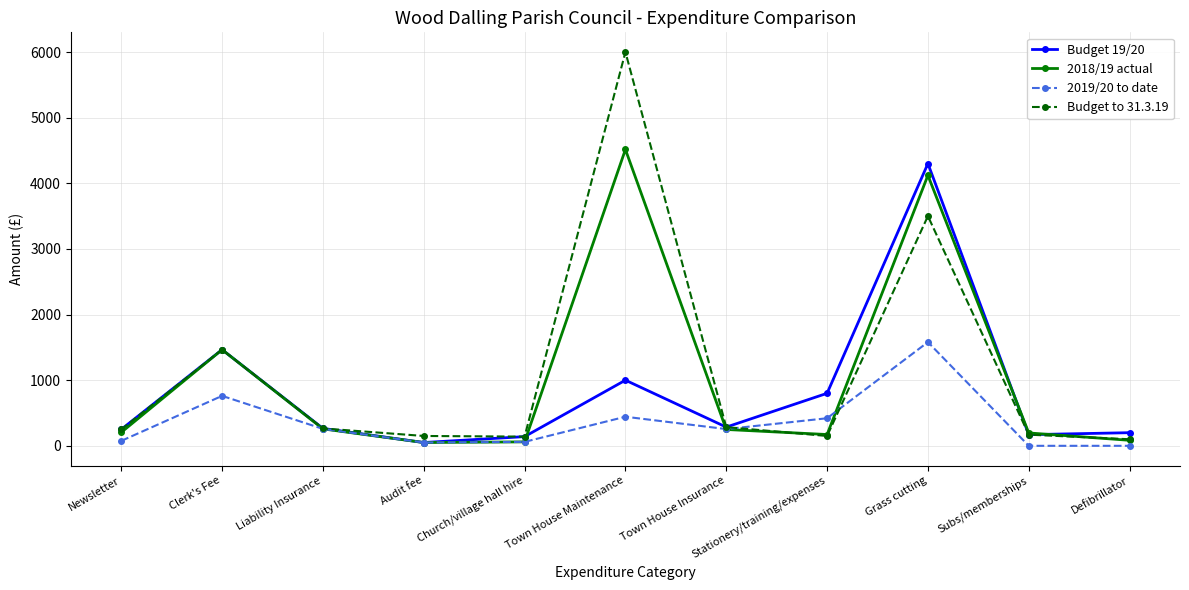

Which category has the highest value in the 2019/20 to date series?

Grass cutting